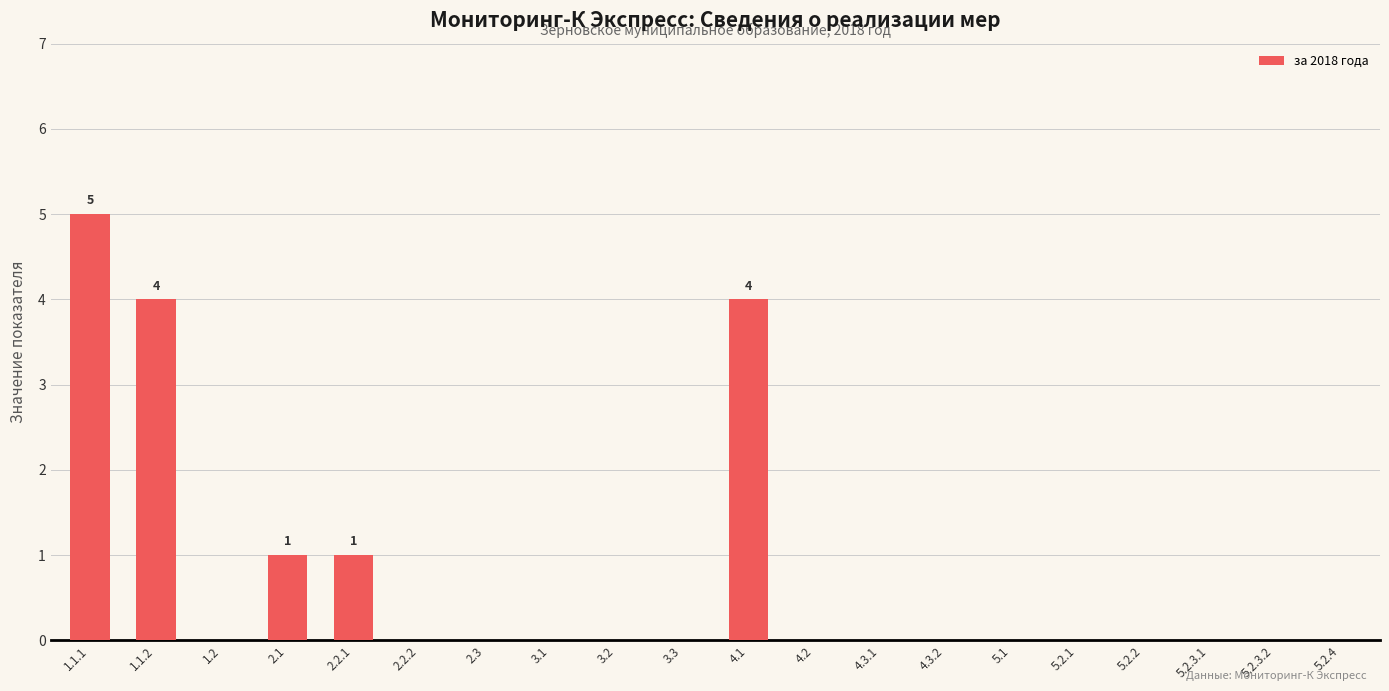

What is the sum of the values at 5.2.2 and 4.1?

4